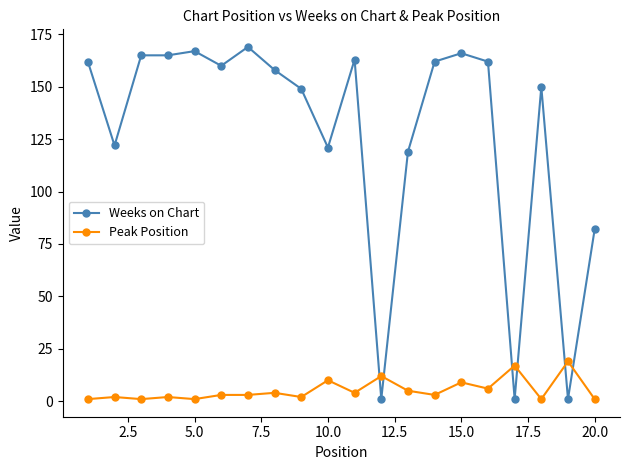

How many intersections are there between Weeks on Chart and Peak Position?

6